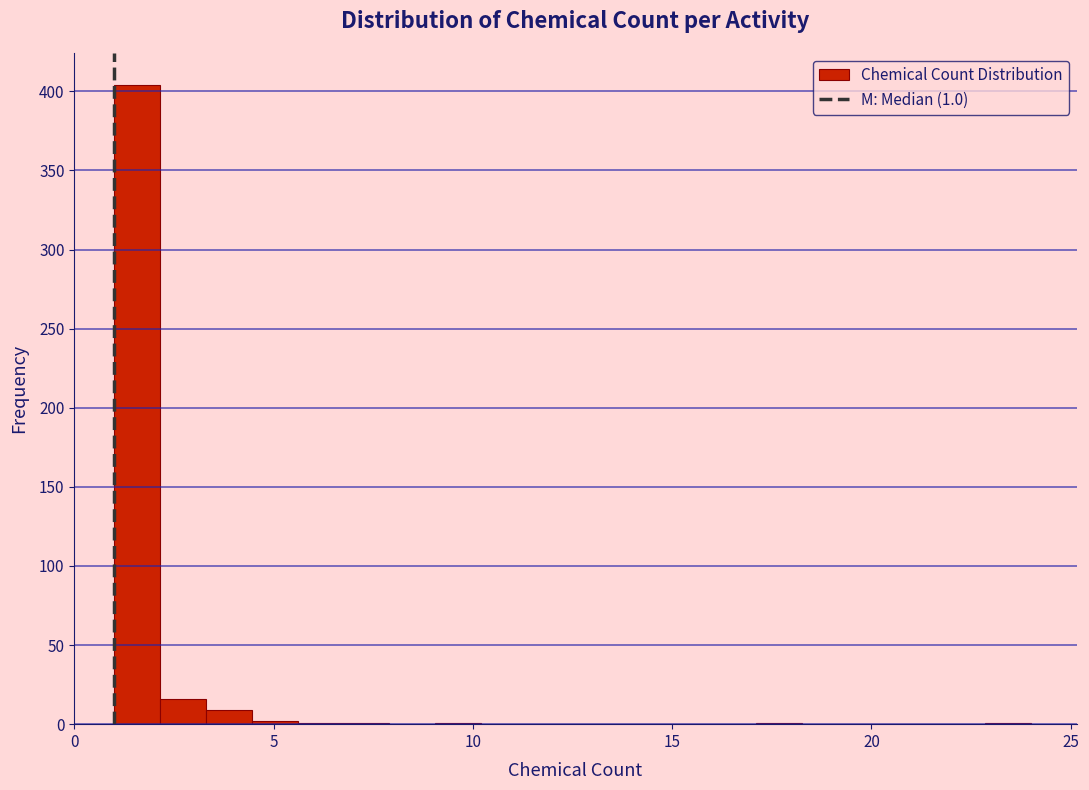

Read against the x-axis, roughly where is the centre of the tallest bar?

1.5